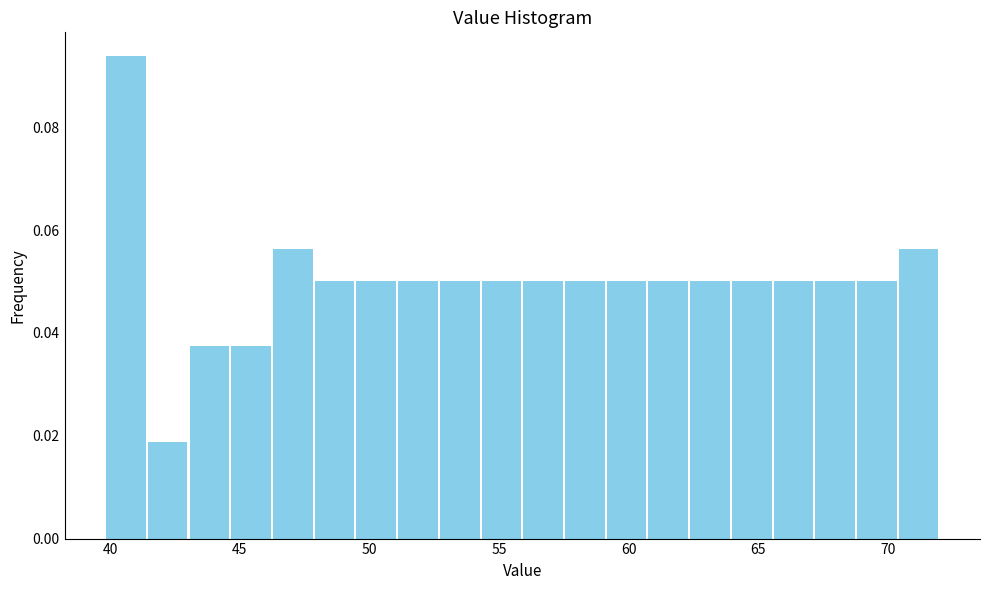

Around what value on the x-axis is the tallest bar? Give the approximate position of its centre, as read against the axis.

40.5